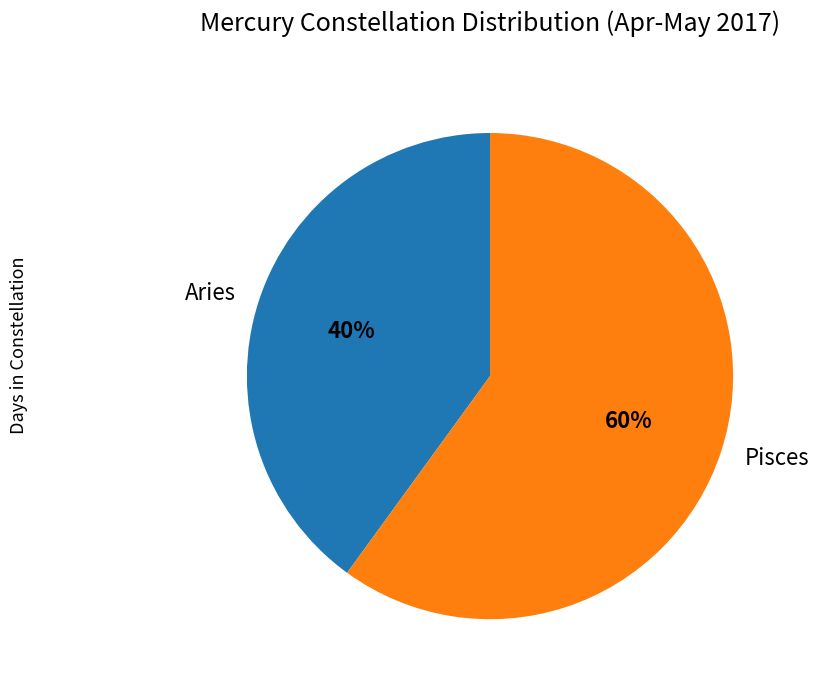

To the nearest percent, what portion does Pisces represent?

60%